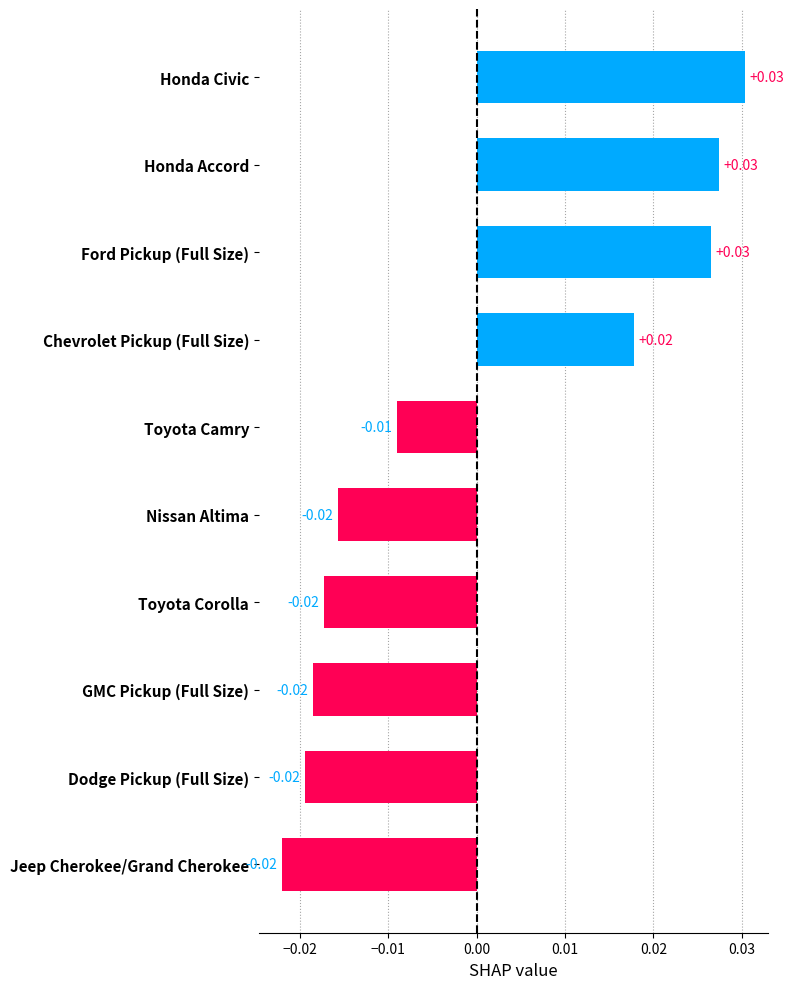

Which has a higher value, Honda Civic or Jeep Cherokee/Grand Cherokee?

Honda Civic